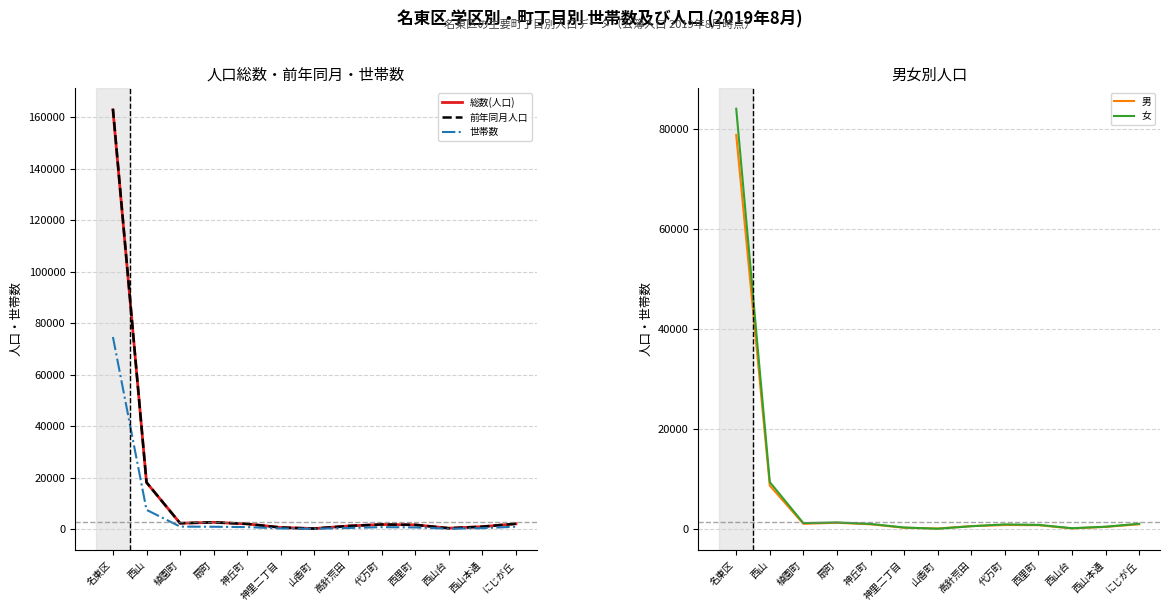

The value of 女 at 西里町 is 860. True or false?

True